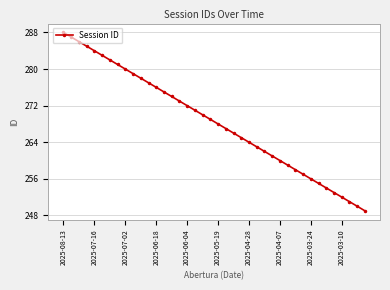

What is the sum of all values?

10740